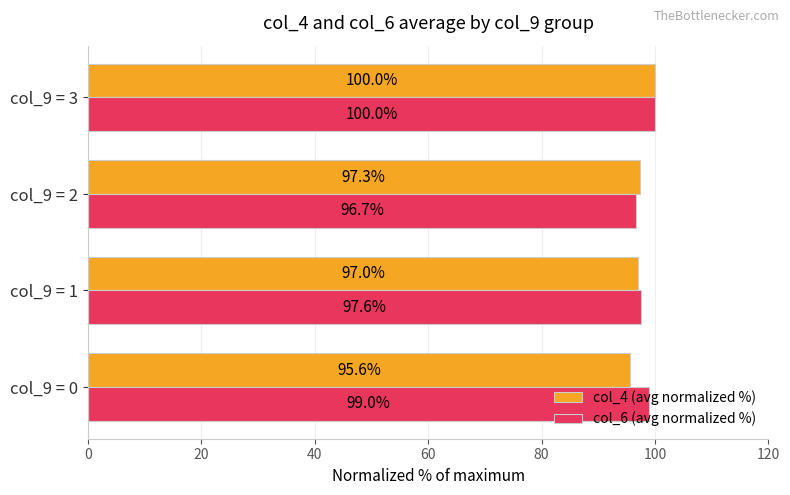

What are all the series names shown in the legend?

col_4 (avg normalized %), col_6 (avg normalized %)